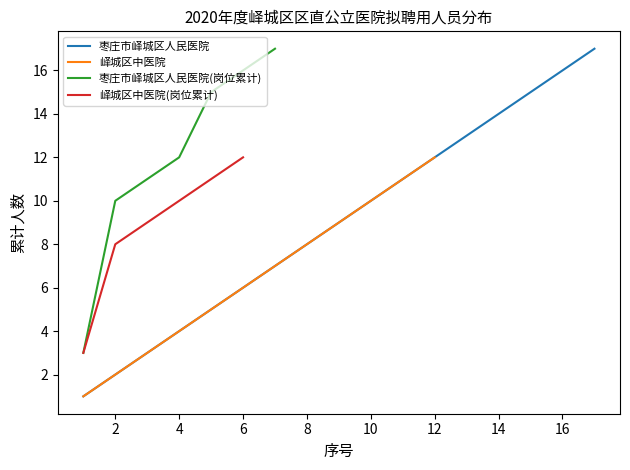

What is the value of the 8th point from the left?

8